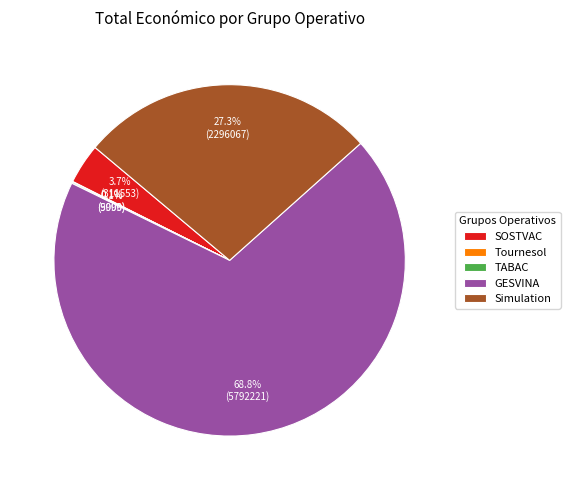

Between SOSTVAC and GESVINA, which is larger?

GESVINA